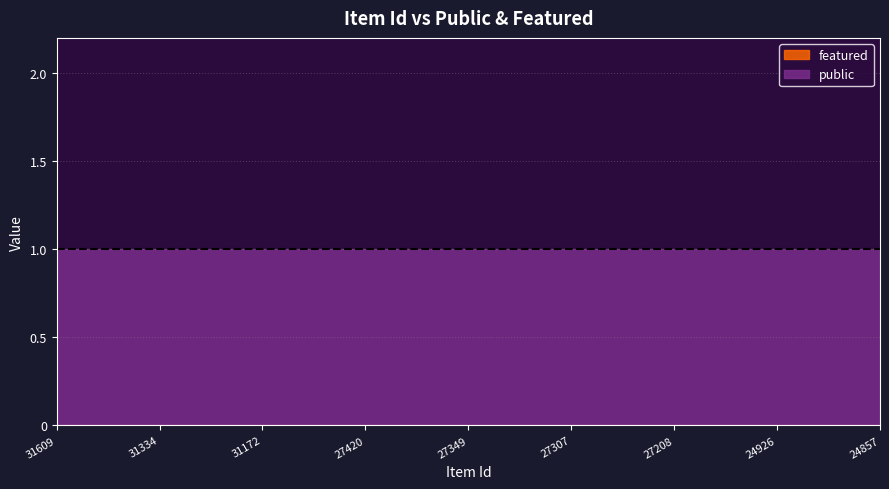

Which series has the largest total across all categories?

public